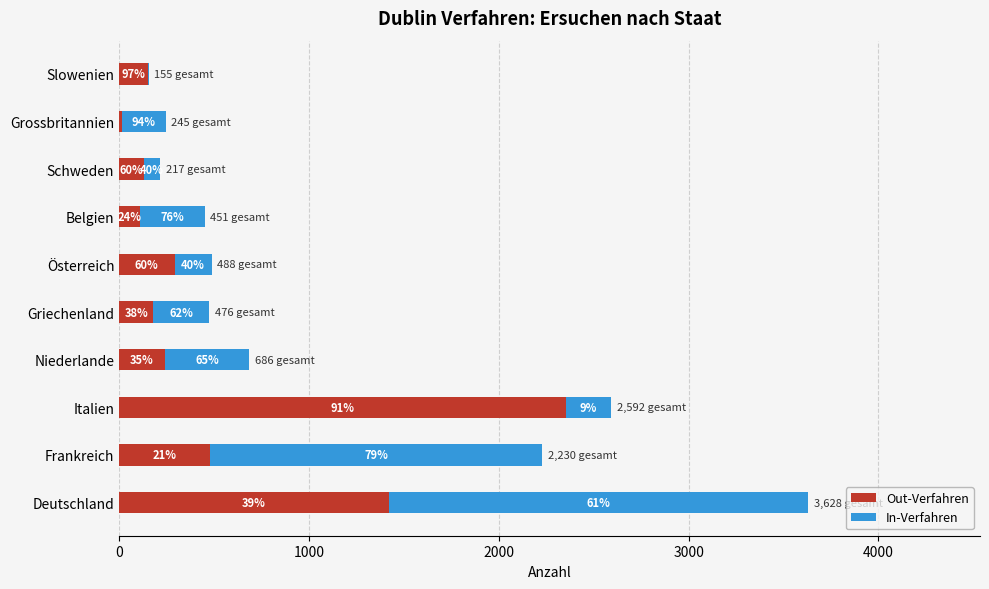

What are all the series names shown in the legend?

Out-Verfahren, In-Verfahren